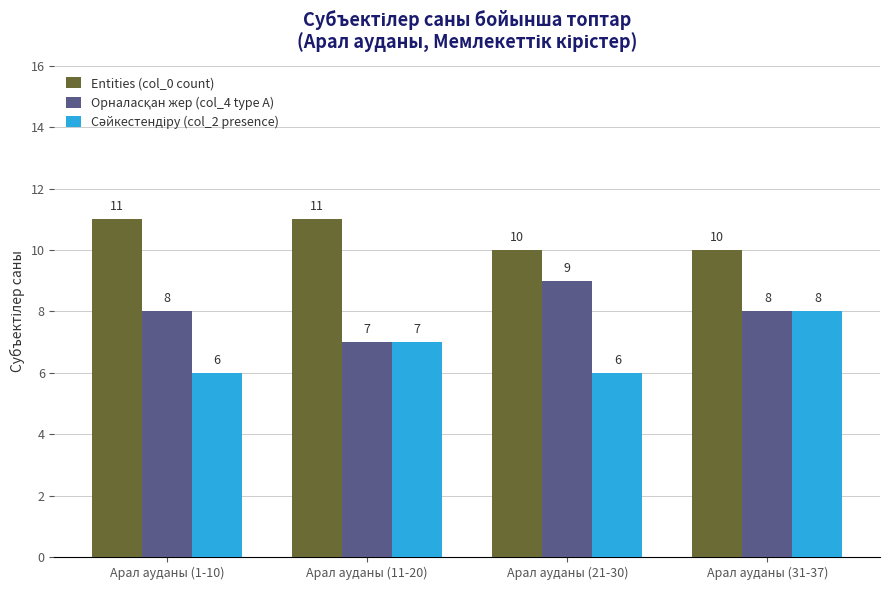

True or false: Entities (col_0 count) has a value of 15 at Арал ауданы (1-10).

False